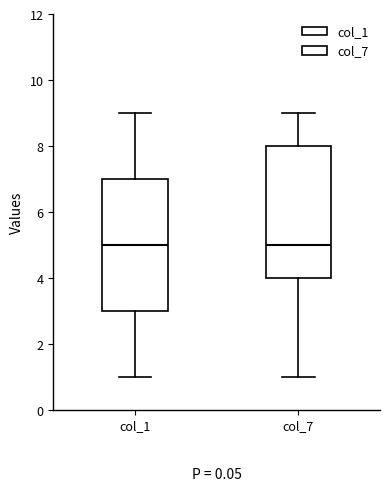

Reading left to right, read every box against the y-axis: the position of its median line, the range the box covers, and the ends of its whiskers. The values are not printed on the chart, so give them approximately, as read against the axis.

col_1: median 5, box 3 to 7, whiskers 1 to 9
col_7: median 5, box 4 to 8, whiskers 1 to 9